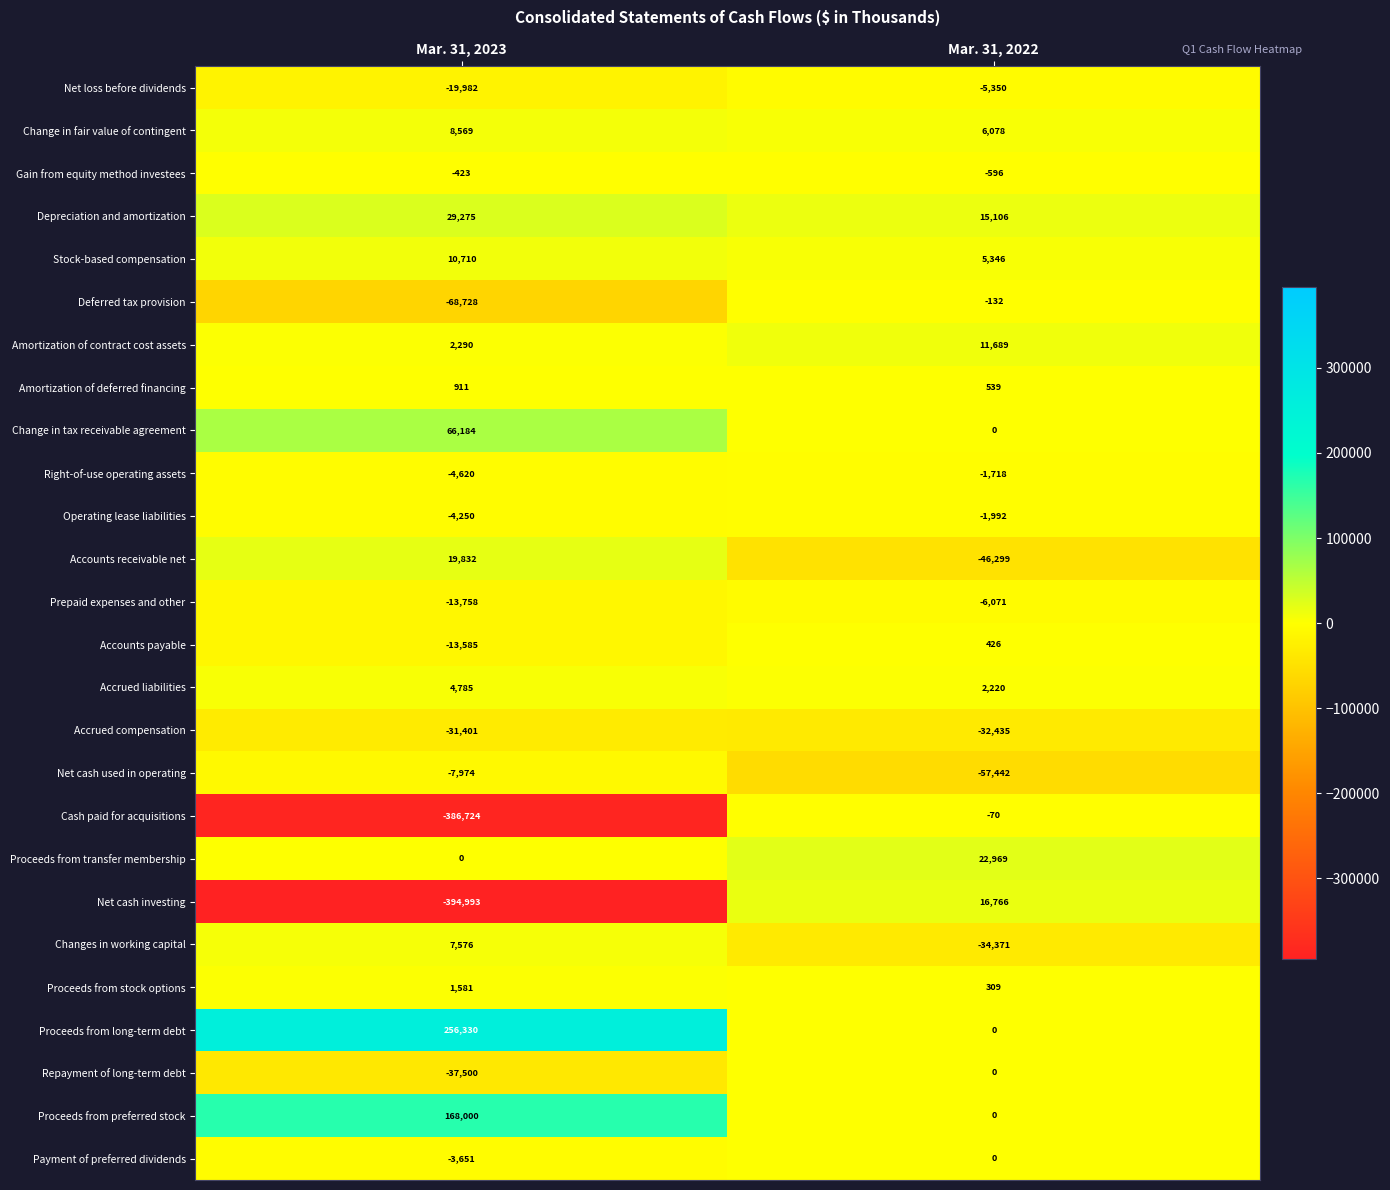

The Amortization of deferred financing series shows 539 at Mar. 31, 2022. True or false?

True